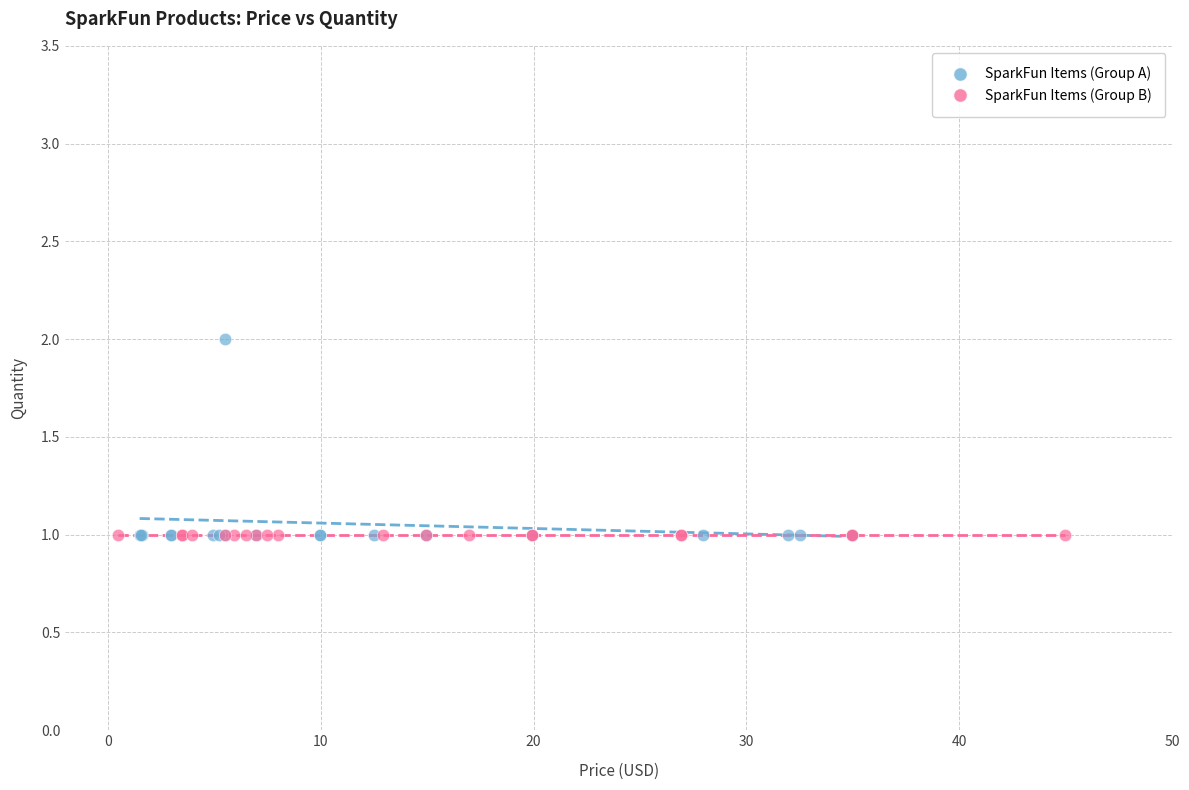

Which series reaches the maximum Y coordinate?

SparkFun Items (Group A)